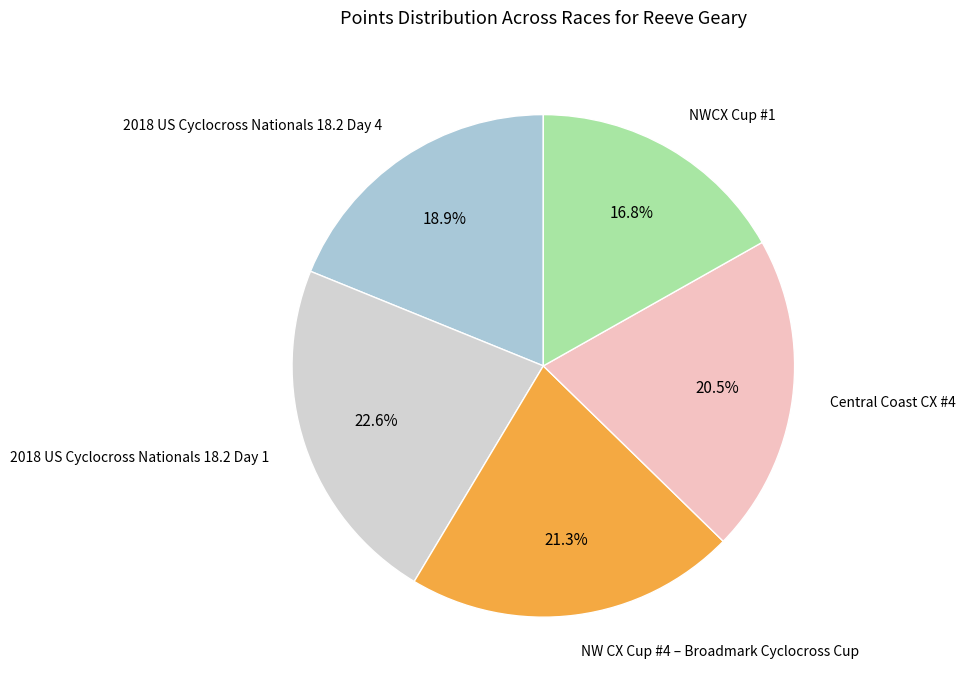

Is there any slice that represents more than half of the pie?

No